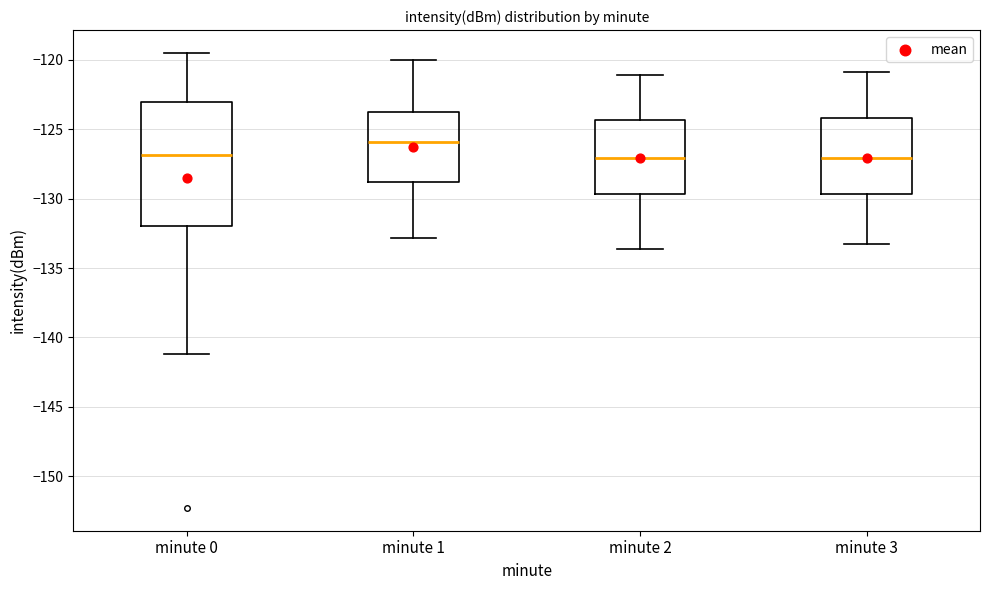

Reading left to right, transcribe this box plot: for each box, give where its median line is, the range the box spans, and where its two whiskers end, as read against the y-axis. The values are not printed on the chart, so give them approximately, as read against the axis.

minute 0: median -127.0, box -132.0 to -123.0, whiskers -141.0 to -119.5
minute 1: median -126.0, box -129.0 to -124.0, whiskers -133.0 to -120.0
minute 2: median -127.0, box -129.5 to -124.5, whiskers -133.5 to -121.0
minute 3: median -127.0, box -129.5 to -124.0, whiskers -133.5 to -121.0